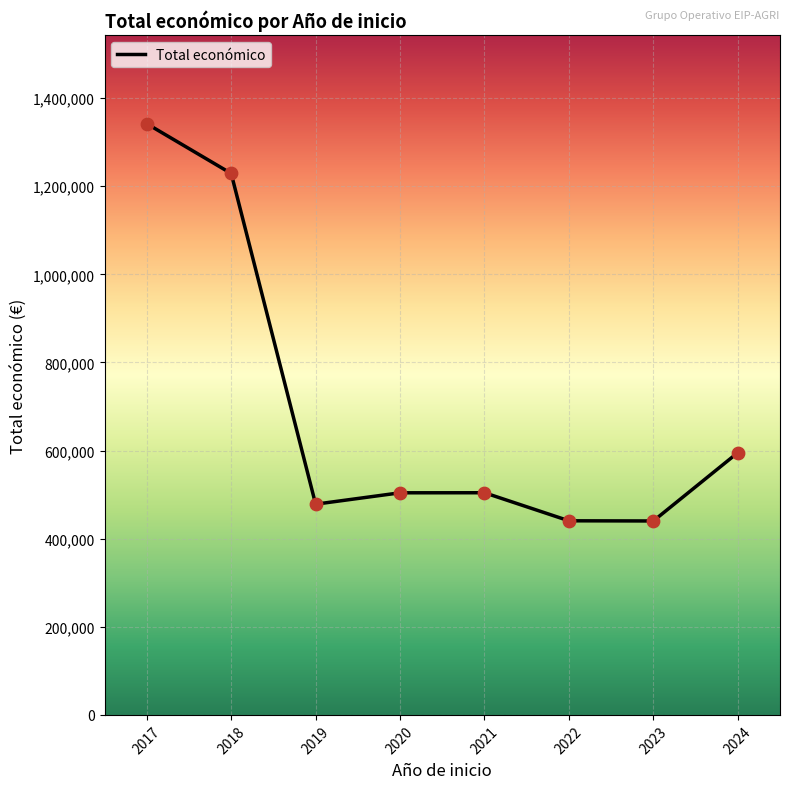

Approximately how many times larger is the value at 2018 compared to 2017?

0.9